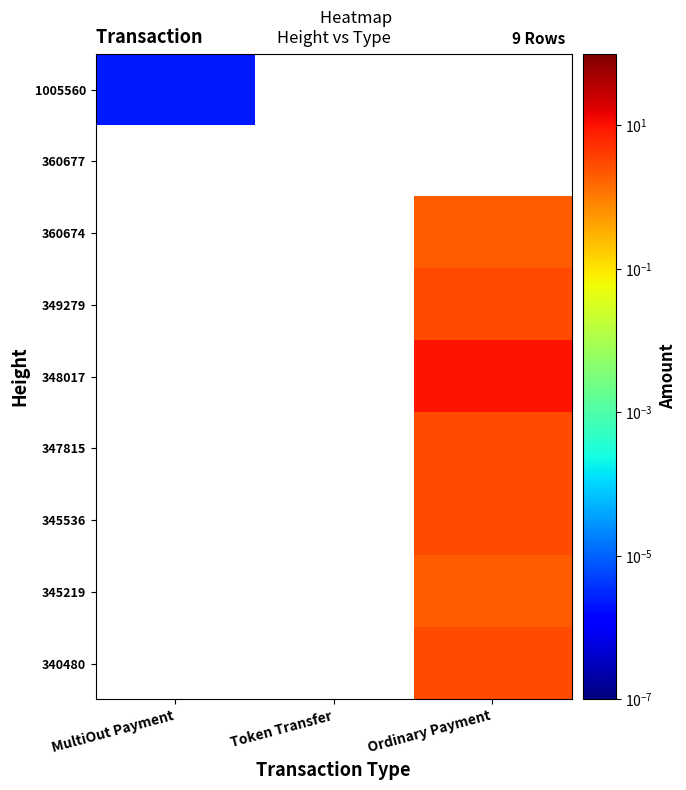

How many data points does each series have?

3